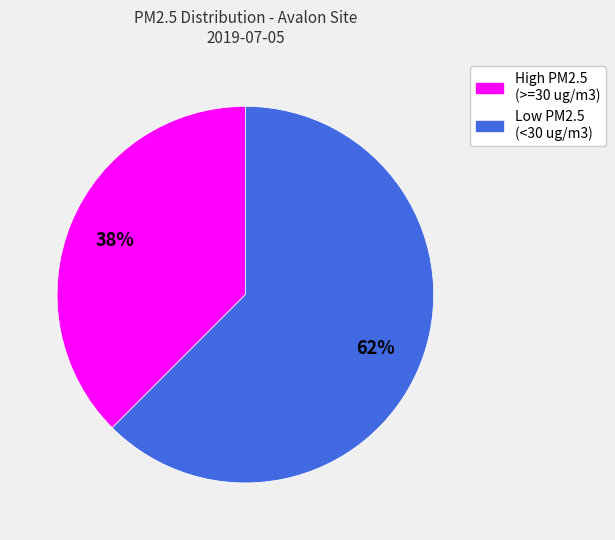

How many slices are in this pie chart?

2